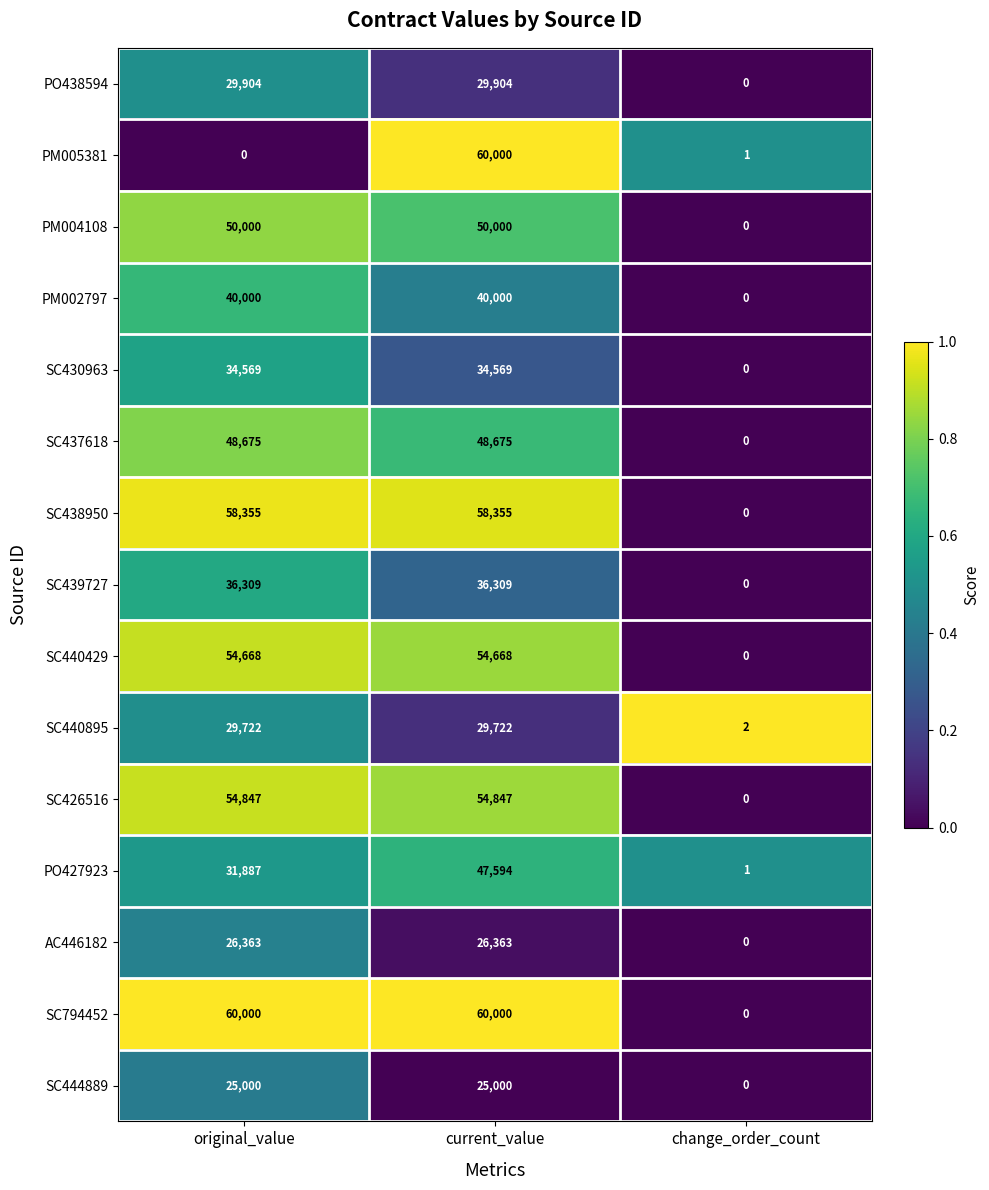

Rank the categories by PO427923 value from highest to lowest.

current_value, original_value, change_order_count